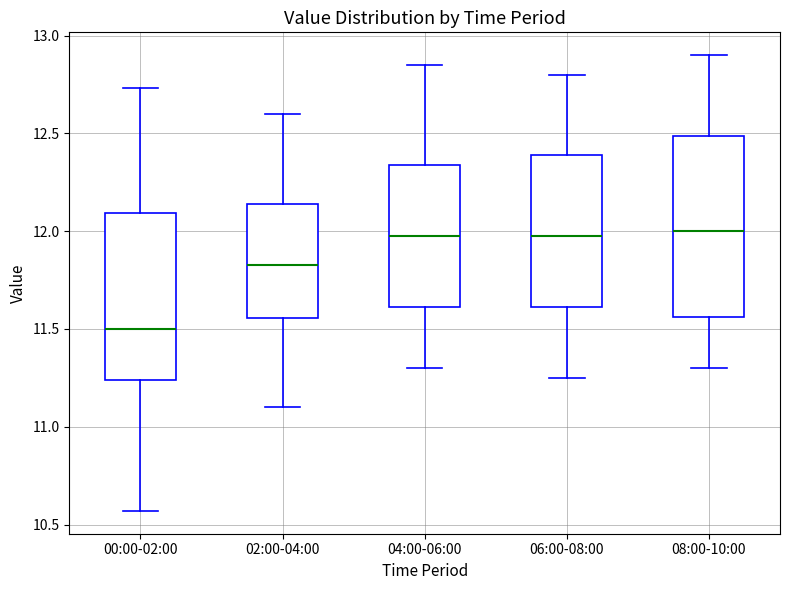

Where does the lower whisker of the box for 08:00-10:00 end on the y-axis? The values are not printed on the chart, so give them approximately, as read against the axis.

11.30